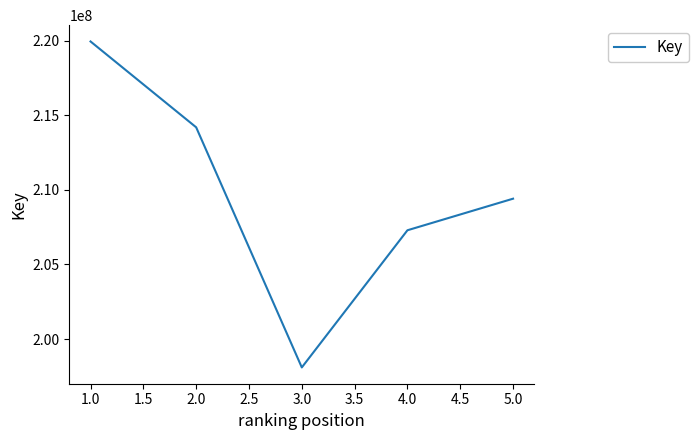

List the labels in order of value, smallest first.

3.0, 4.0, 5.0, 2.0, 1.0